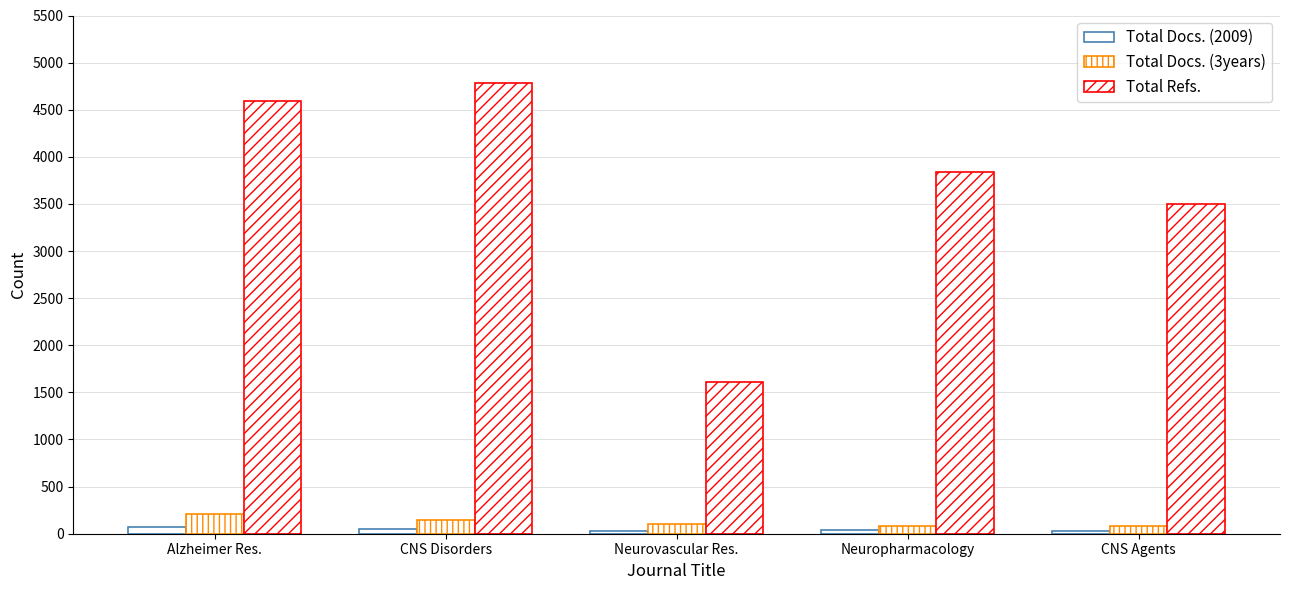

How many data points does each series have?

5